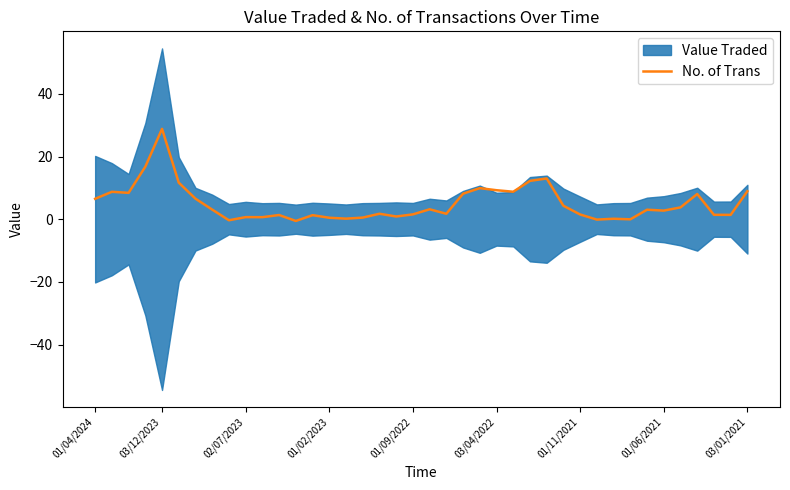

At which label does No. of Trans reach its peak?

03/12/2023